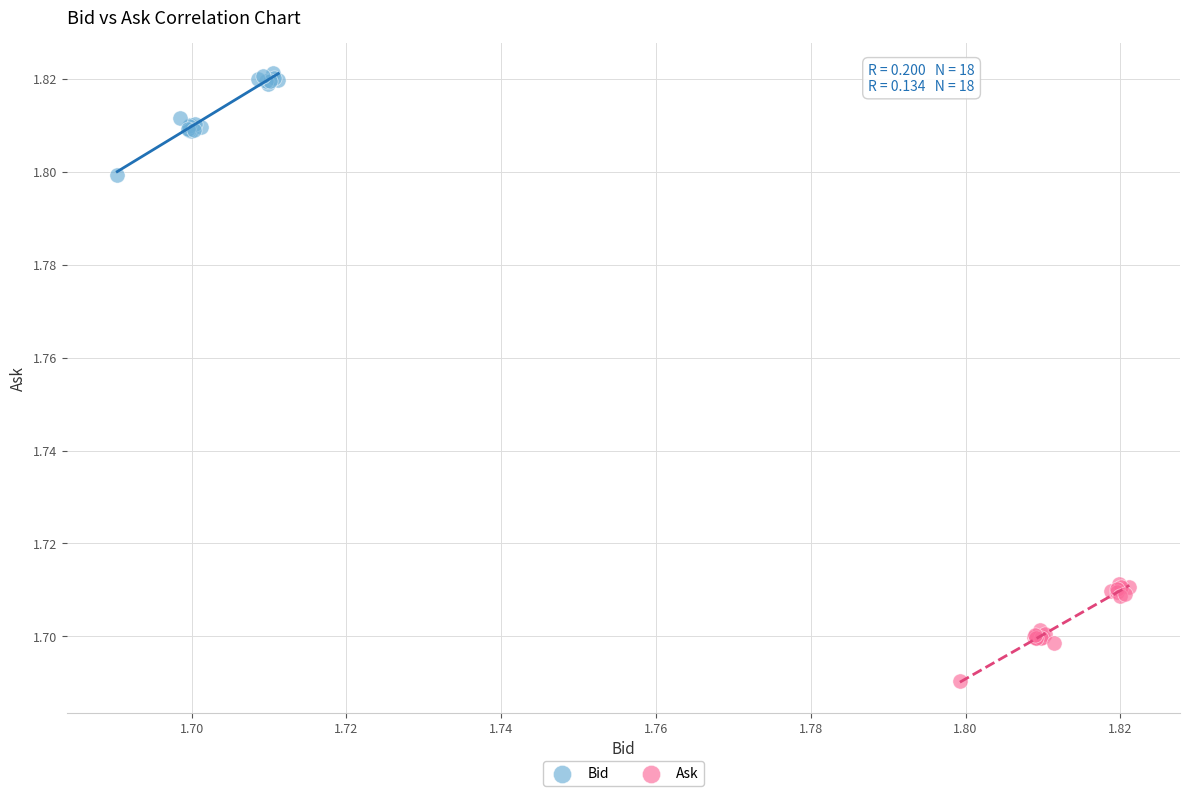

Which series contains the highest Y value?

Bid